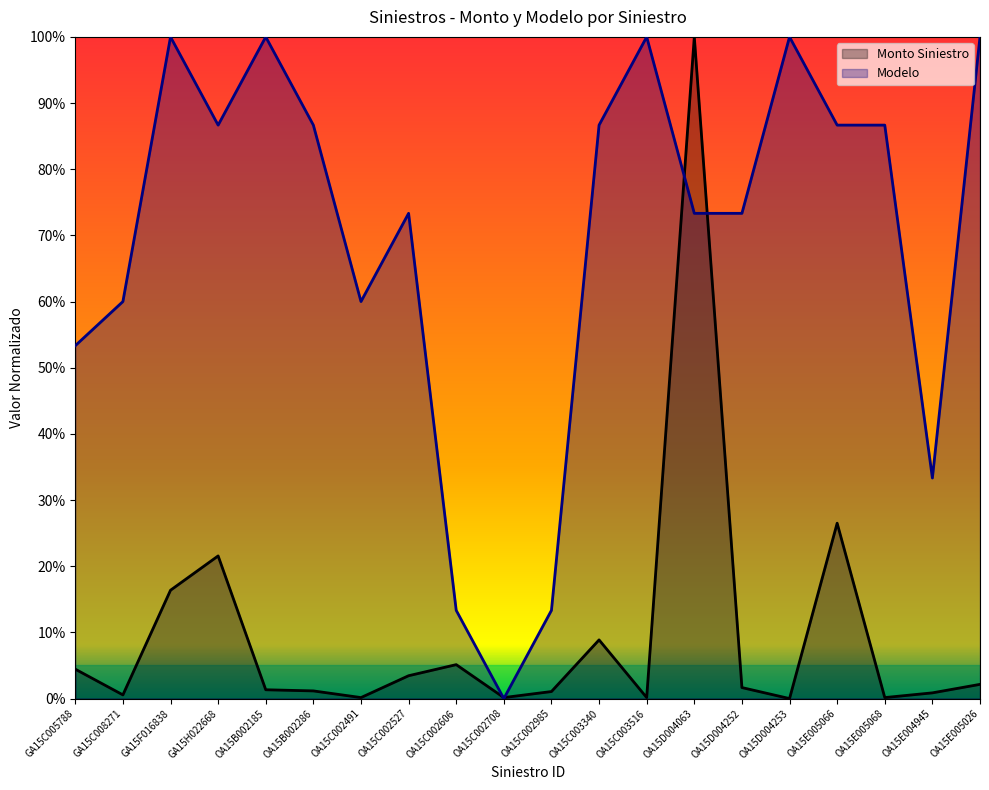

Which series ends up on top after the final intersection of Modelo and Monto Siniestro?

Modelo